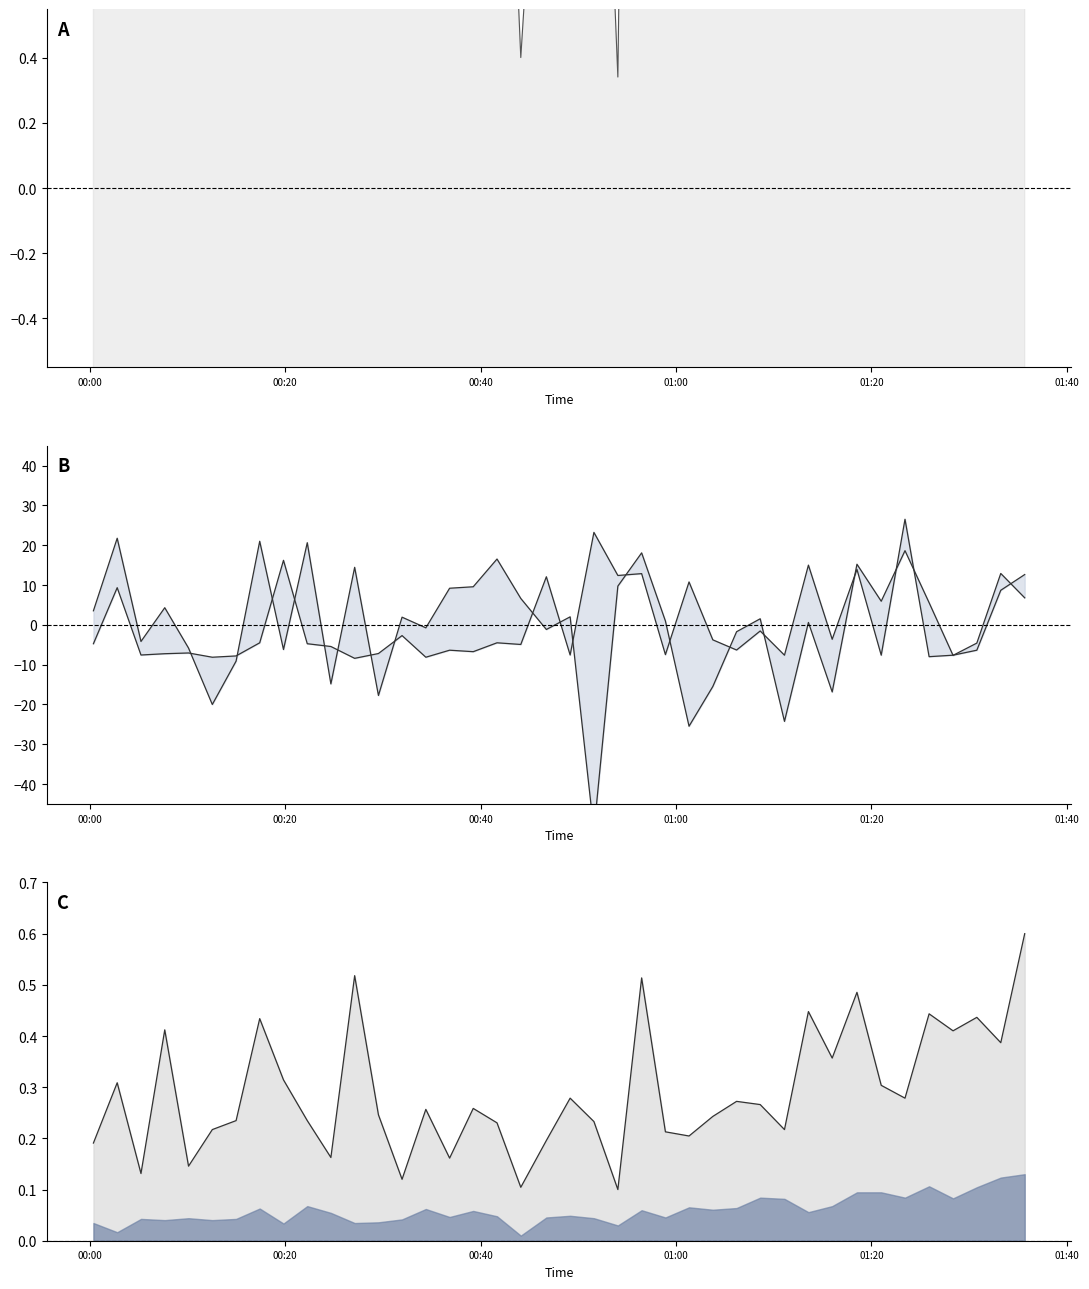

How many interior local valleys does the SDS_P1 norm series have?

13